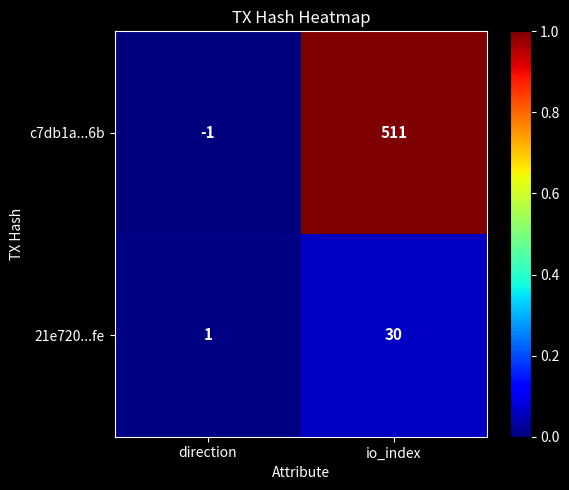

Is it true that c7db1a...6b equals -1 at direction?

True